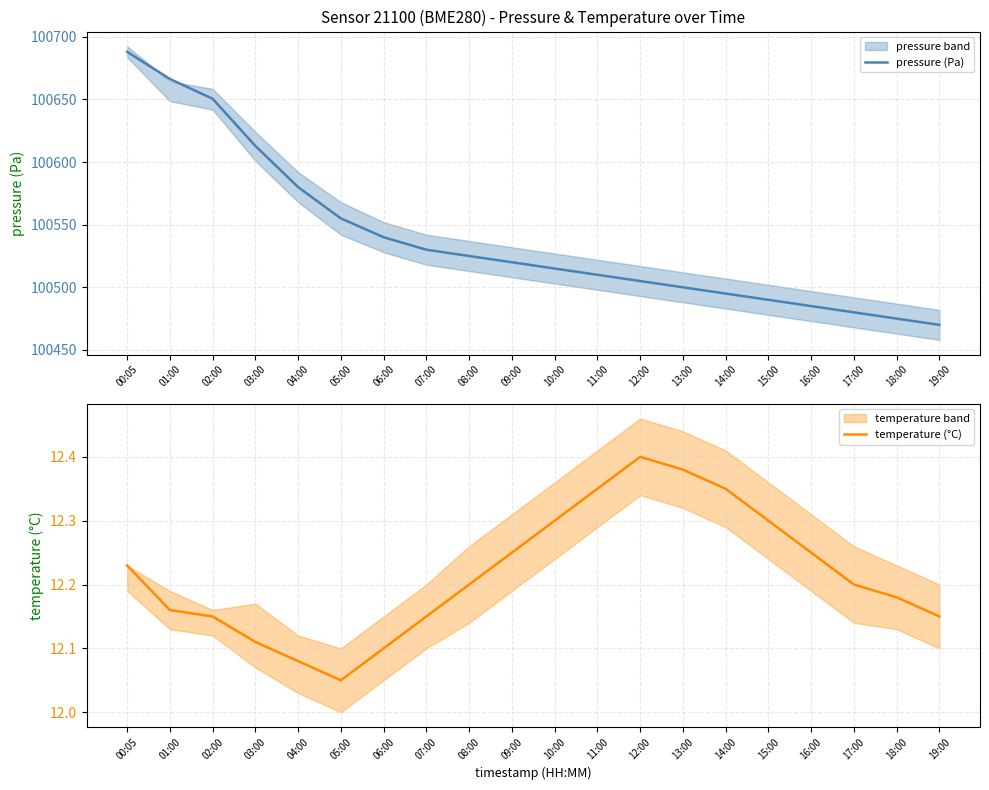

True or false: temperature (°C) and pressure (Pa) cross at least once.

False